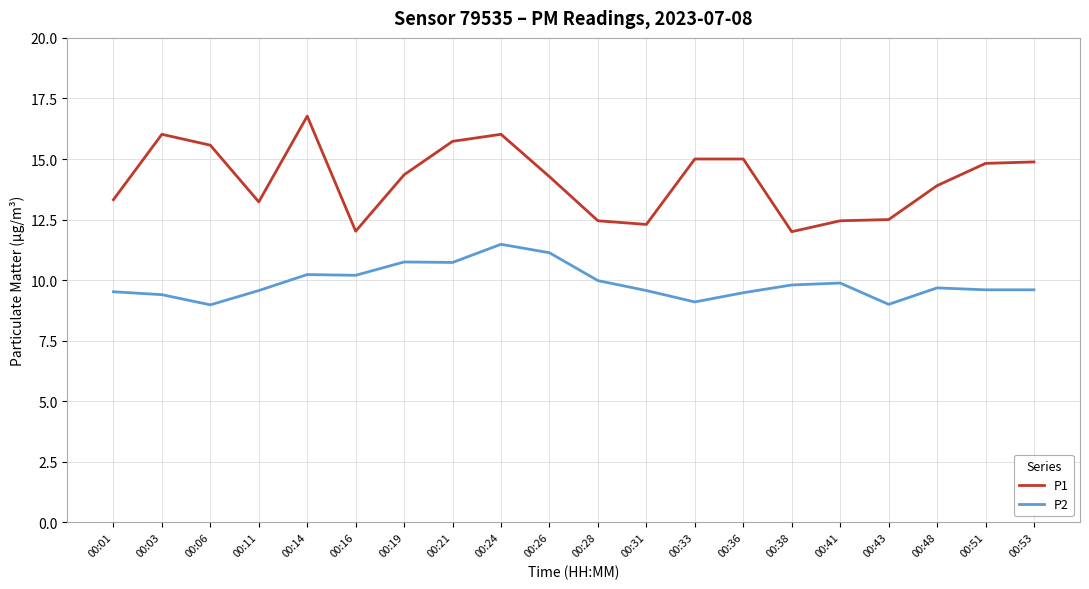

What is the sum of all P1 values?

282.6